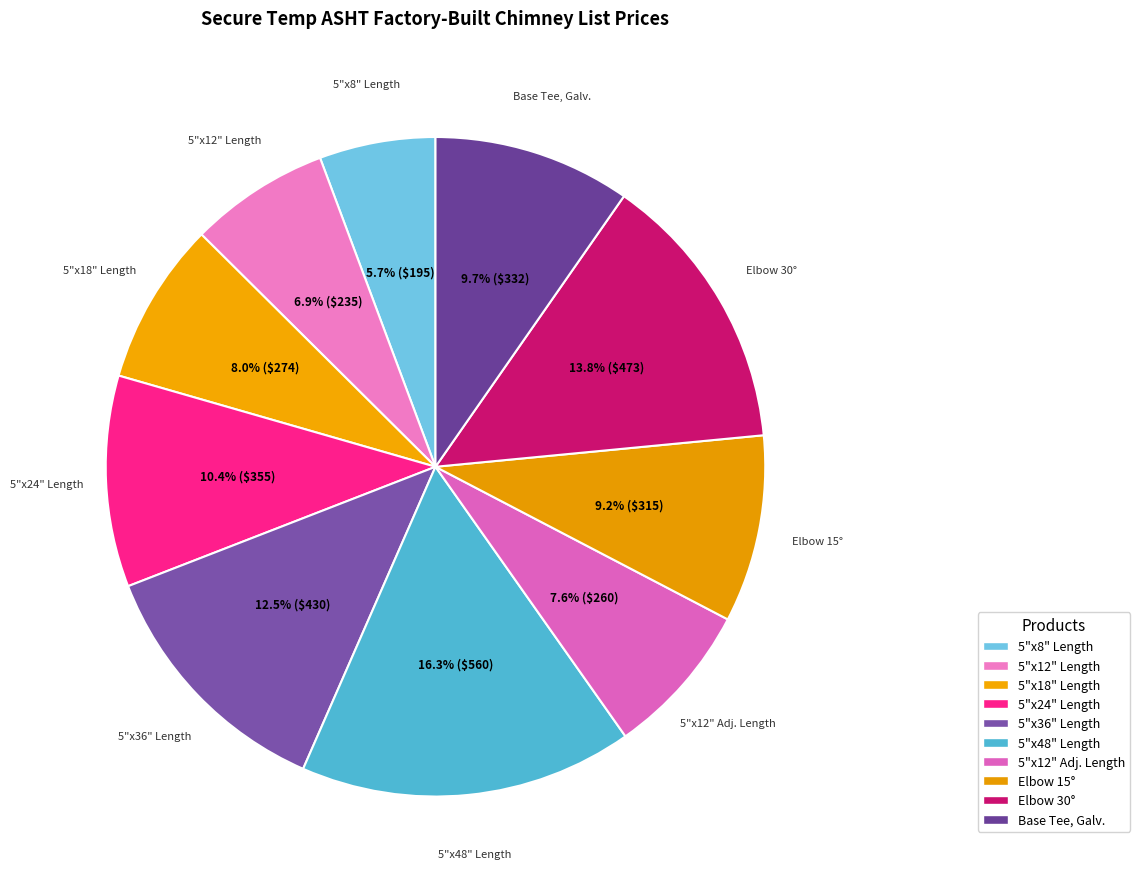

How many slices are in this pie chart?

10